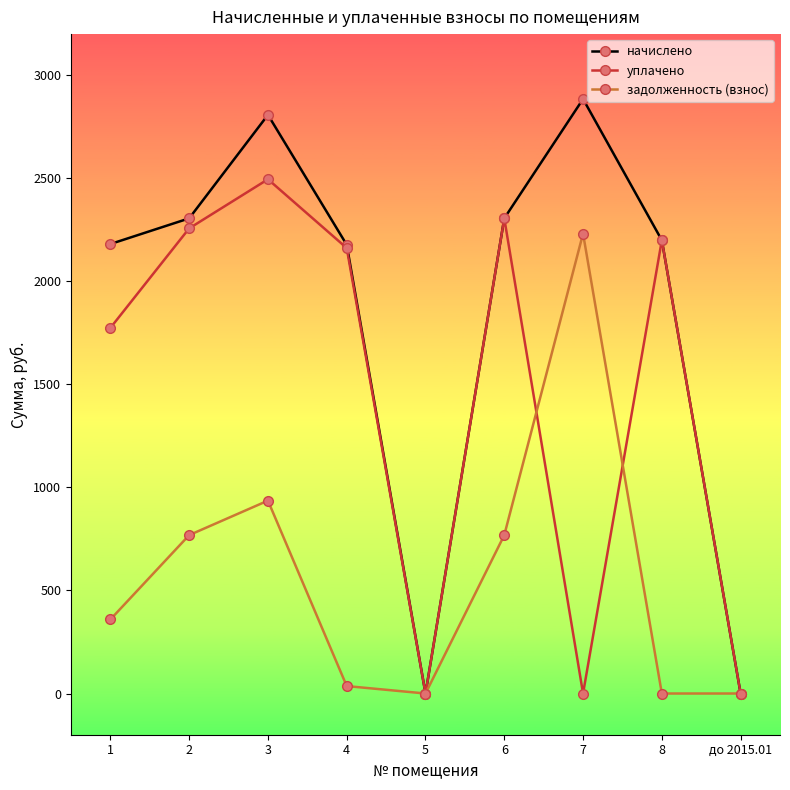

How many lines are shown in the chart?

3